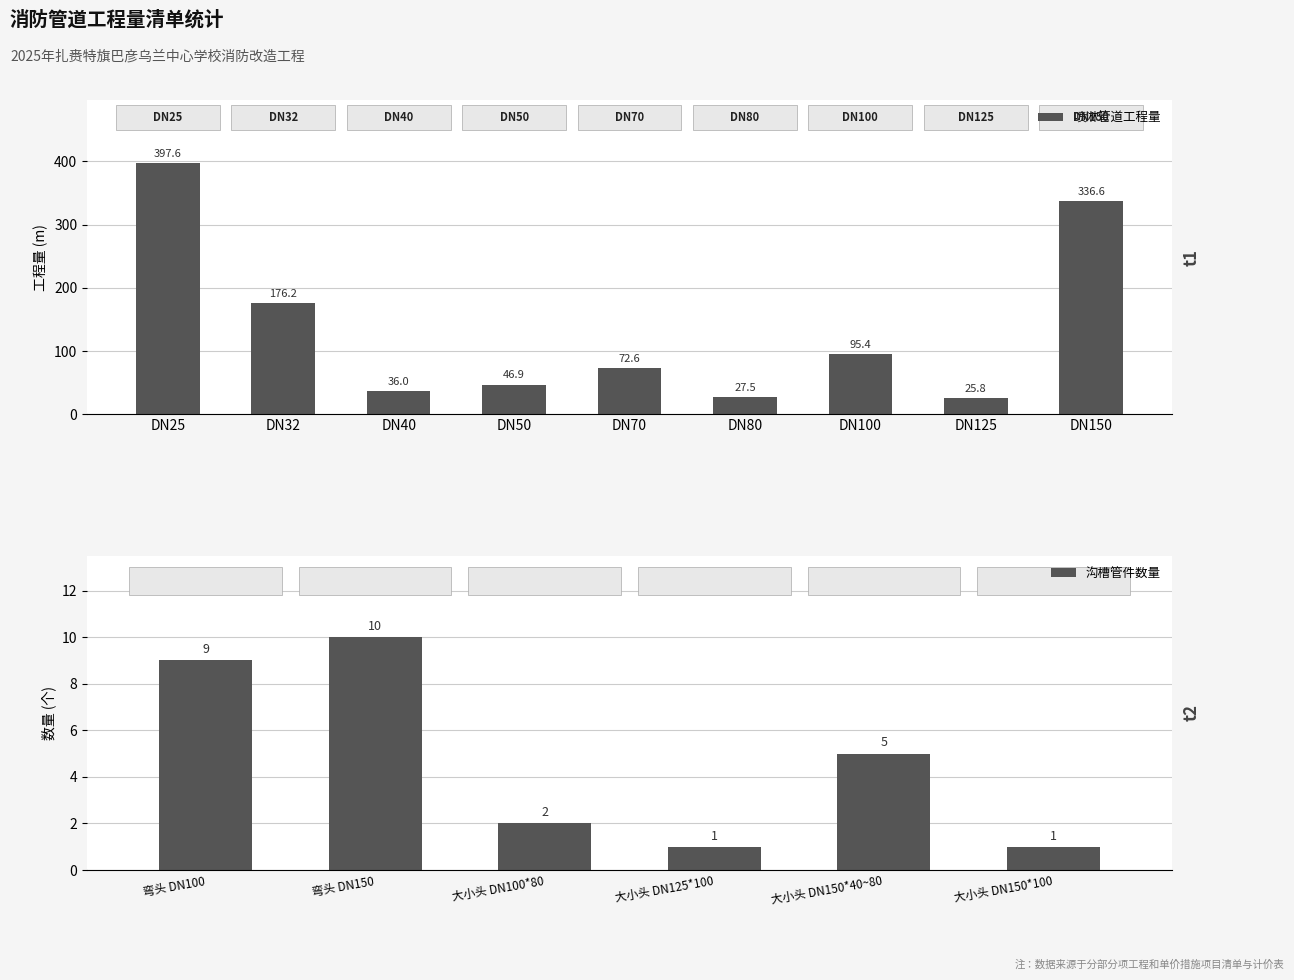

Is it true that 喷淋管道工程量 equals 21.1 at DN70?

False